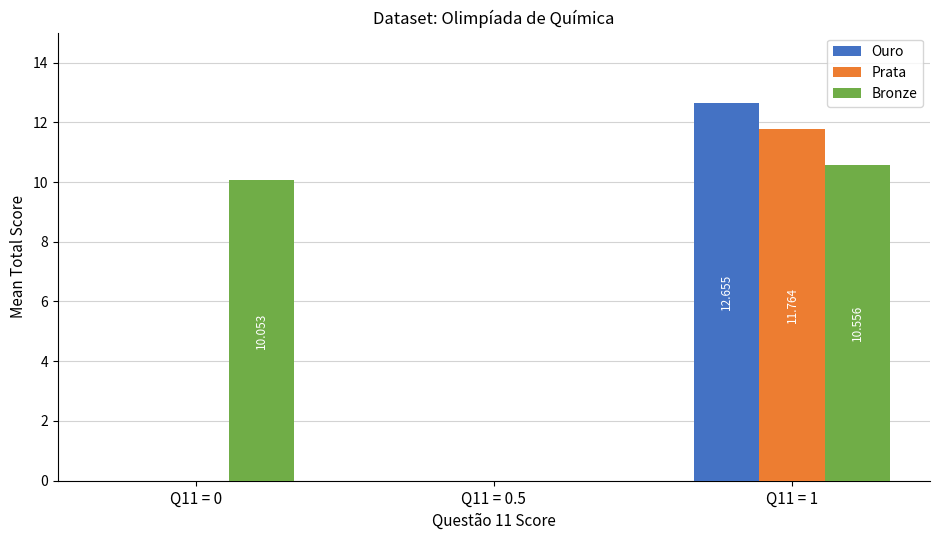

Which series has the largest total across all categories?

Bronze